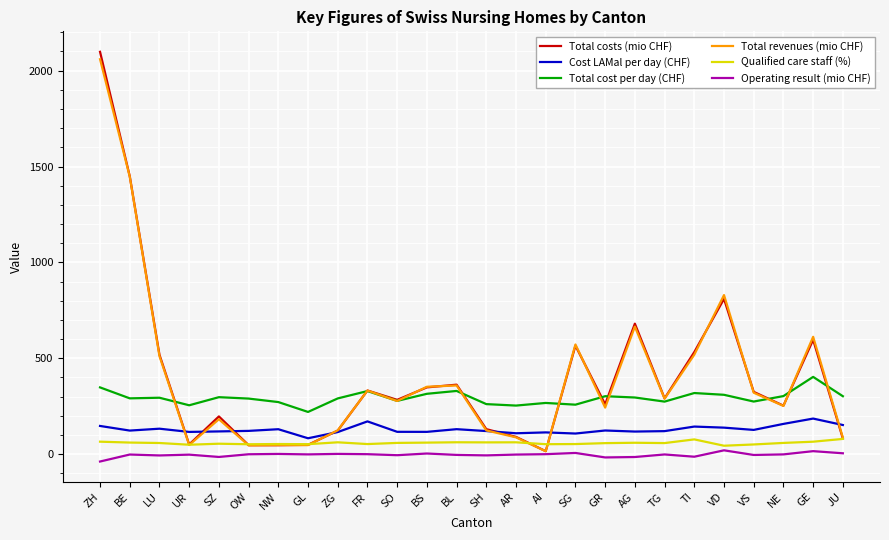

Is the value of Total costs (mio CHF) at VS greater than the value of Operating result (mio CHF) at TI?

Yes